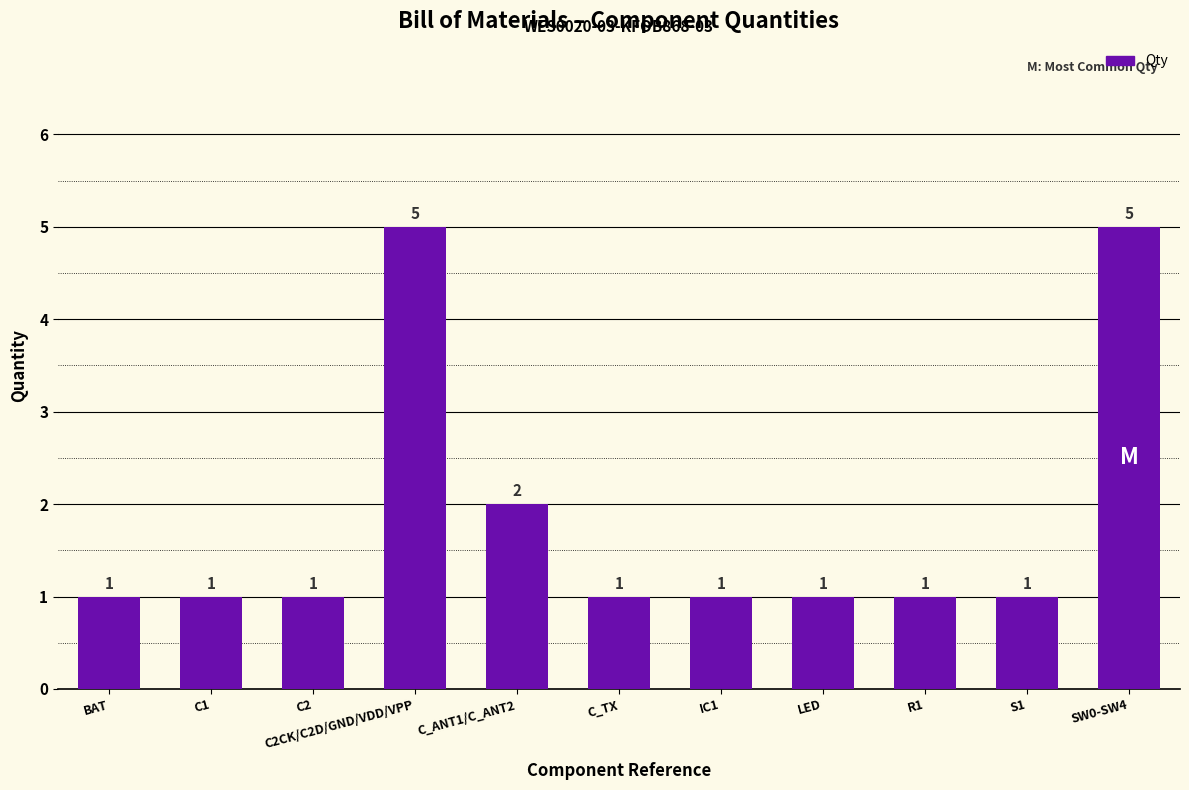

What position from the right is C1?

10